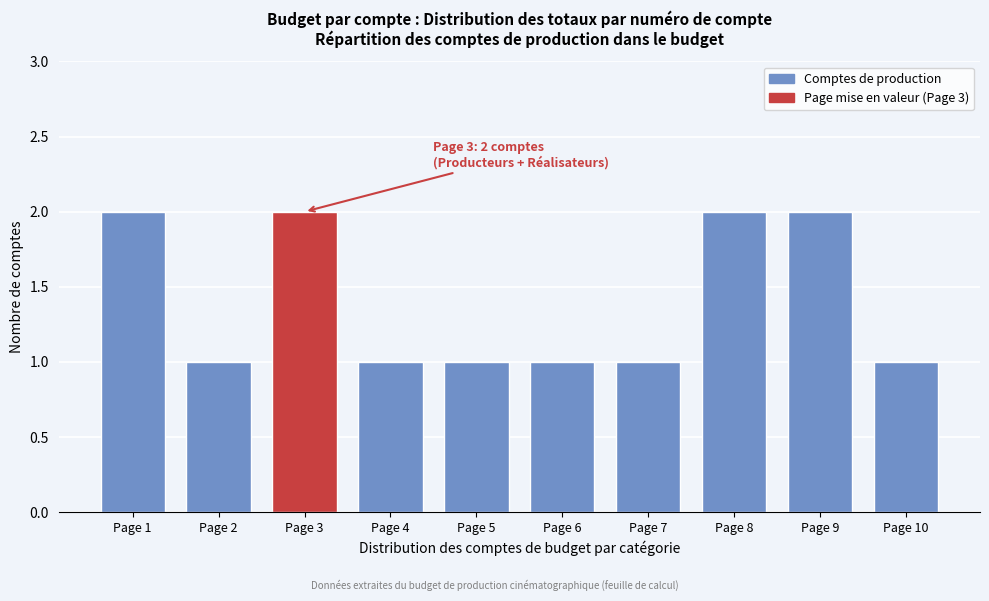

Reading left to right, transcribe all the data shown in this chart.

2	1	2	1	1	1	1	2	2	1